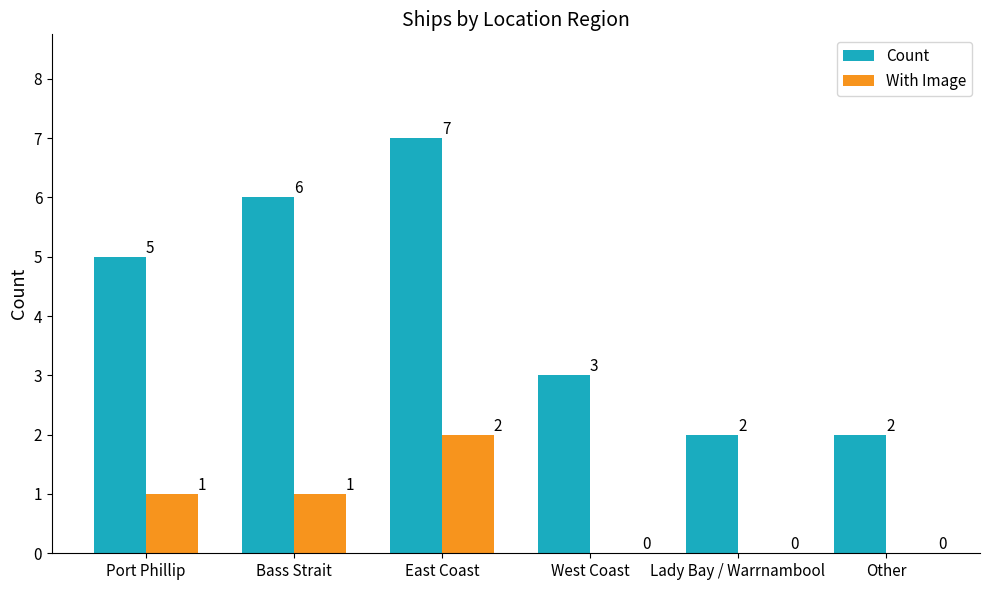

True or false: Count has a value of 2 at Lady Bay / Warrnambool.

True